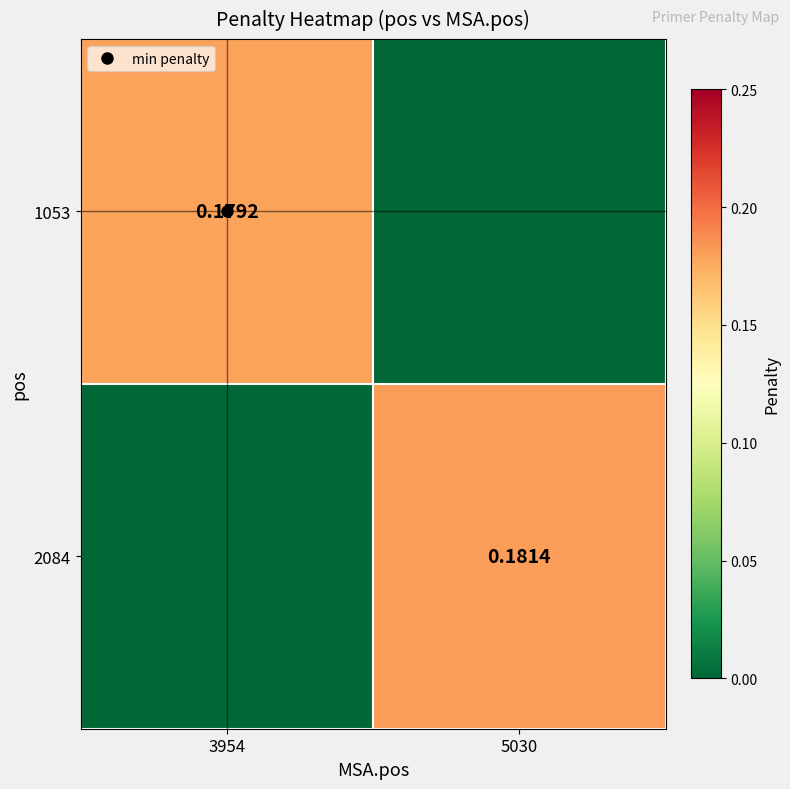

What is the total value across all series at 5030?

0.2